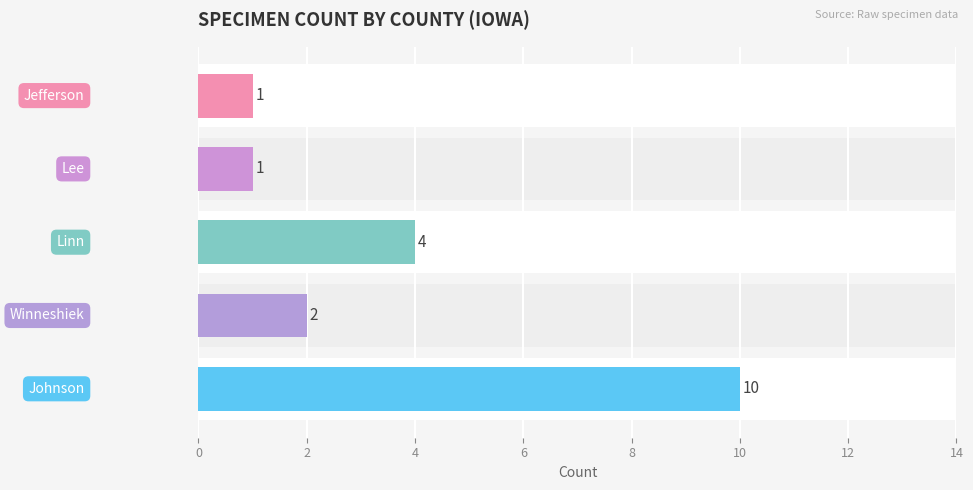

What is the sum of the values at 2 and 4?

6